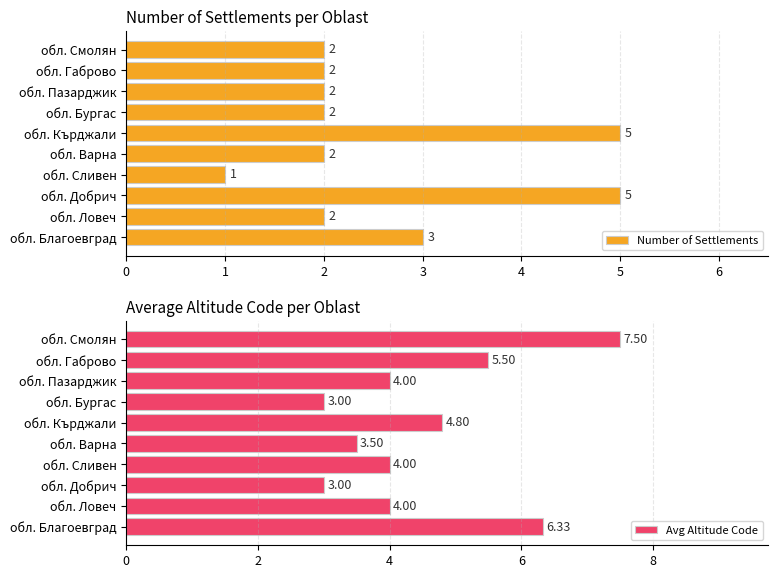

What is the minimum value for Avg Altitude Code?

3.0